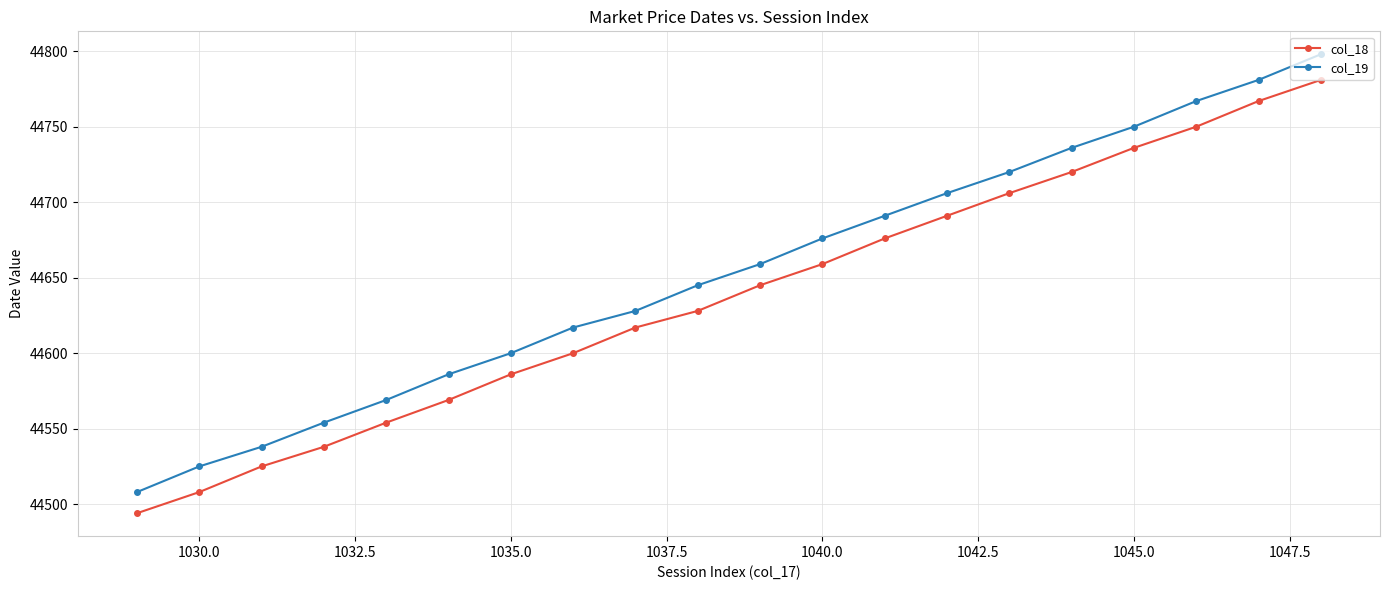

At how many categories does at least one series exceed 44576?

15